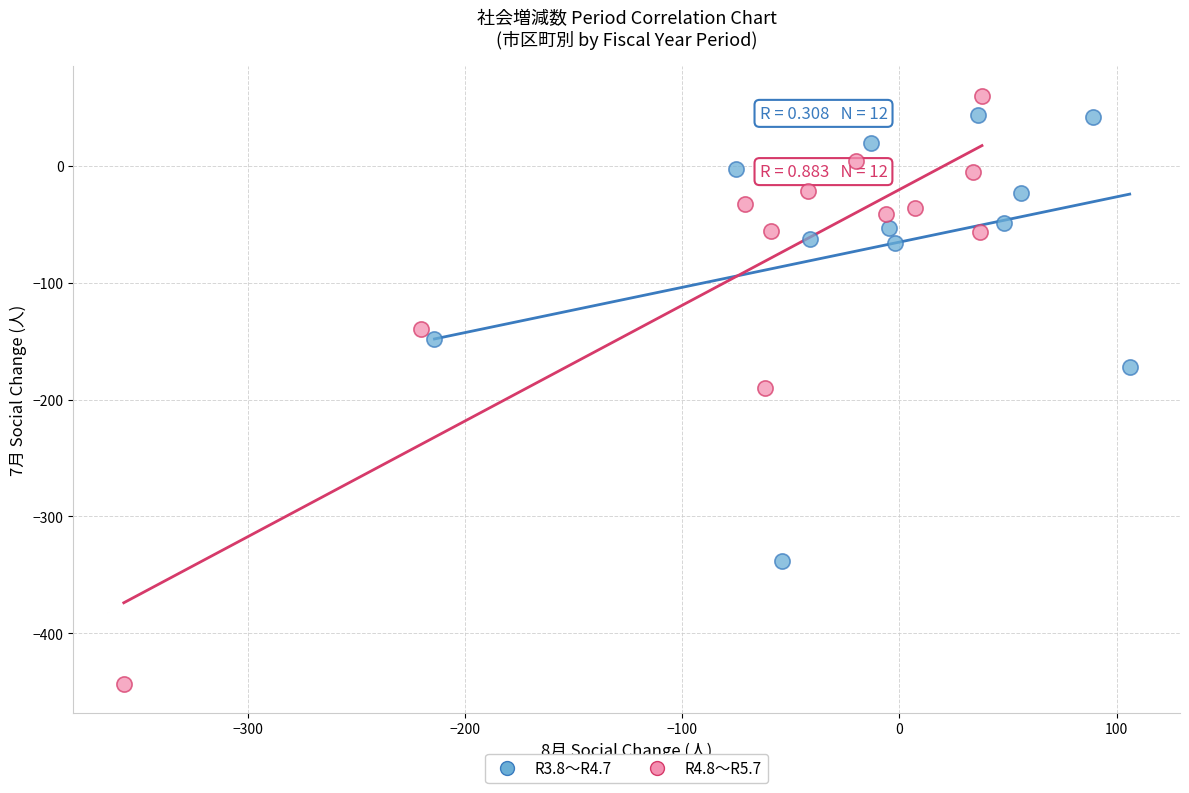

Which series has the largest Y range (max minus min)?

R4.8～R5.7